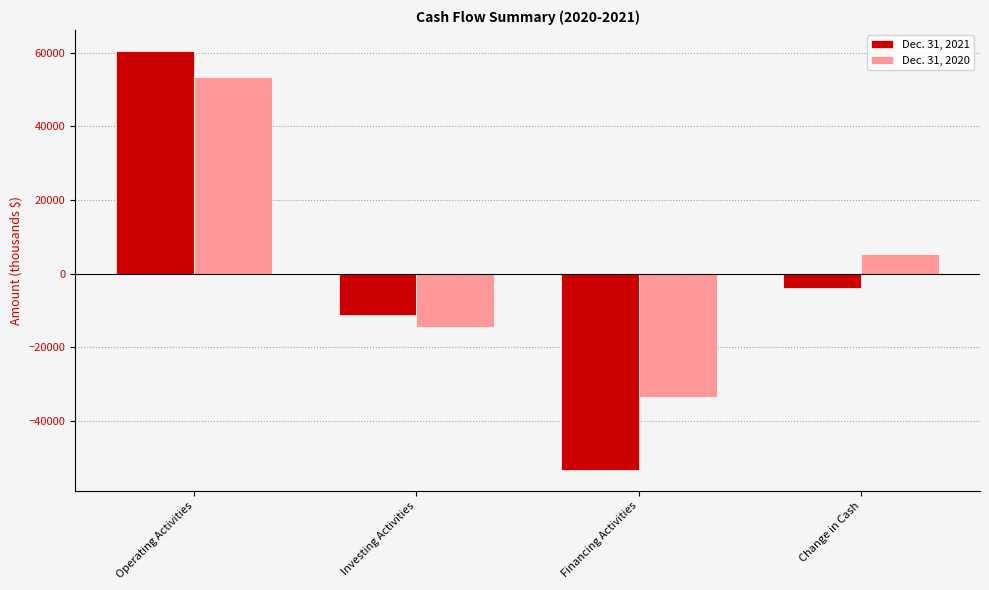

Is the value of Dec. 31, 2021 at Change in Cash greater than the value of Dec. 31, 2020 at Operating Activities?

No